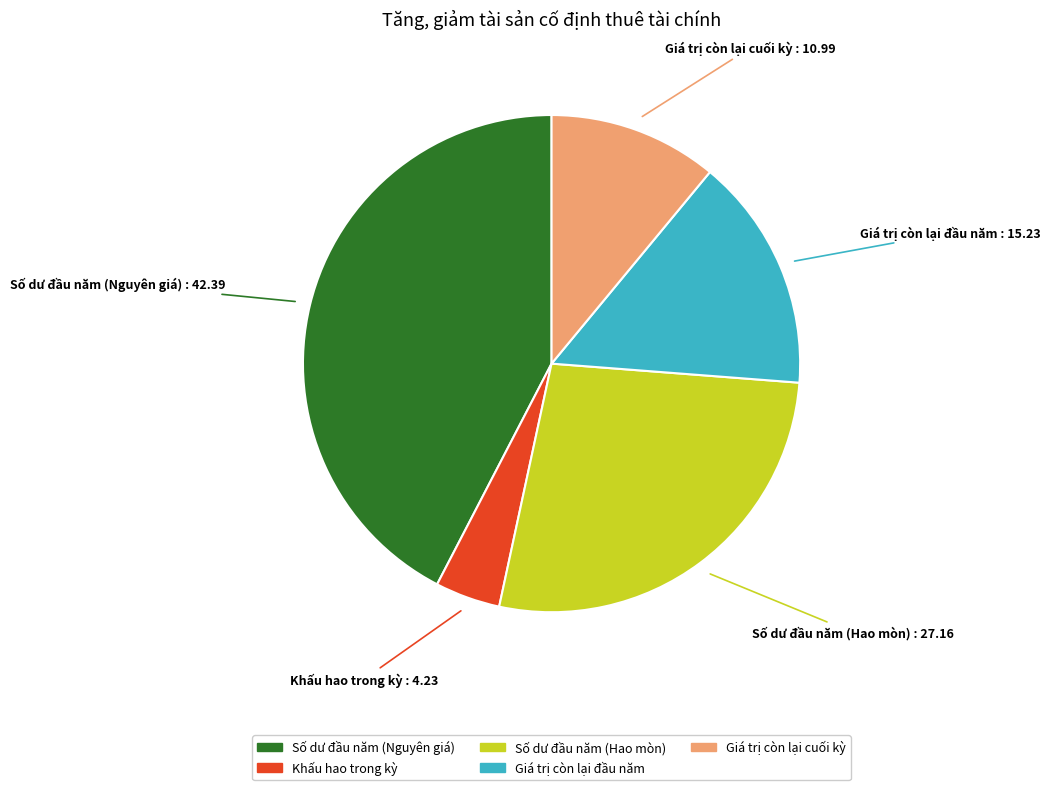

Is the sum of Số dư đầu năm (Nguyên giá) and Số dư đầu năm (Hao mòn) greater than half?

Yes